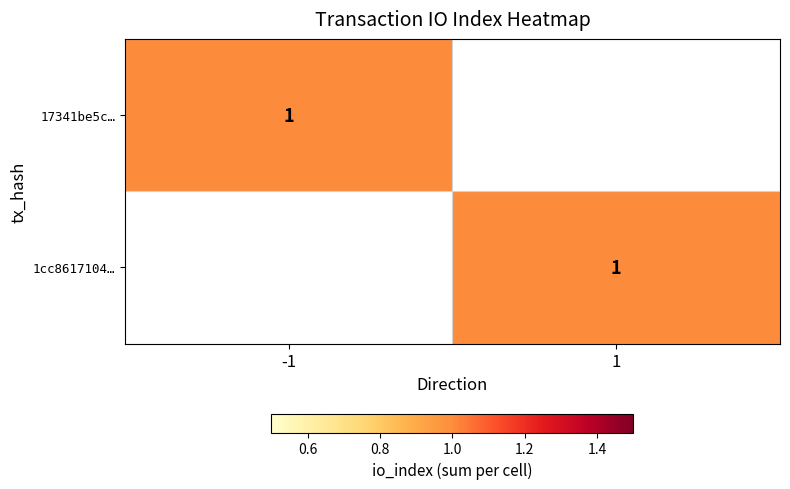

The value of 17341be5c… at -1 is 0. True or false?

False